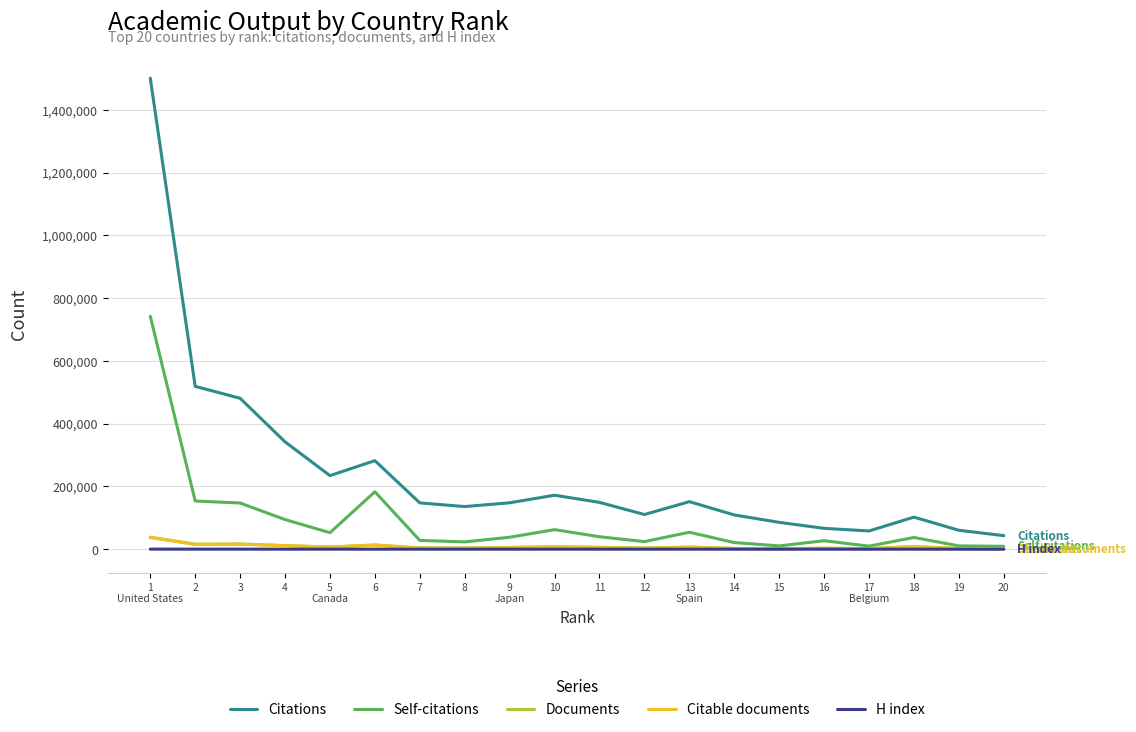

True or false: Citable documents and Citations cross at least once.

False